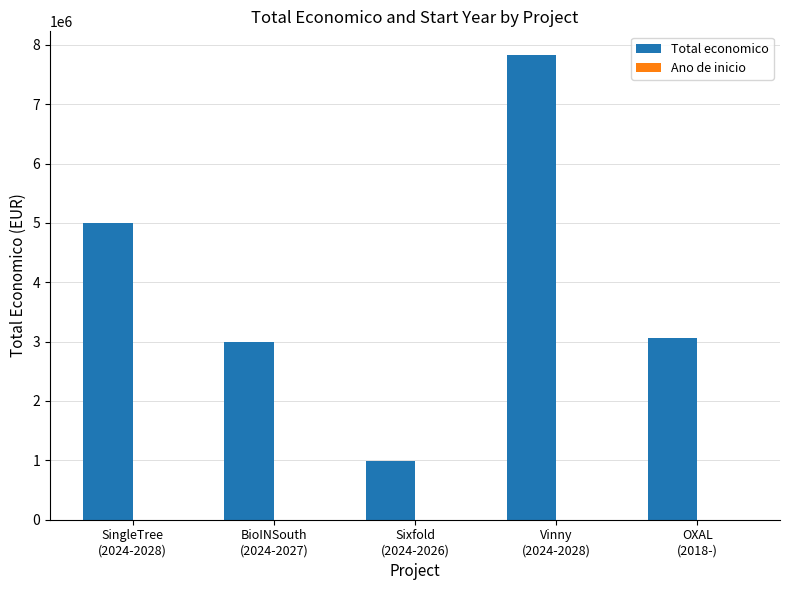

Which series has the widest spread of values?

Total economico